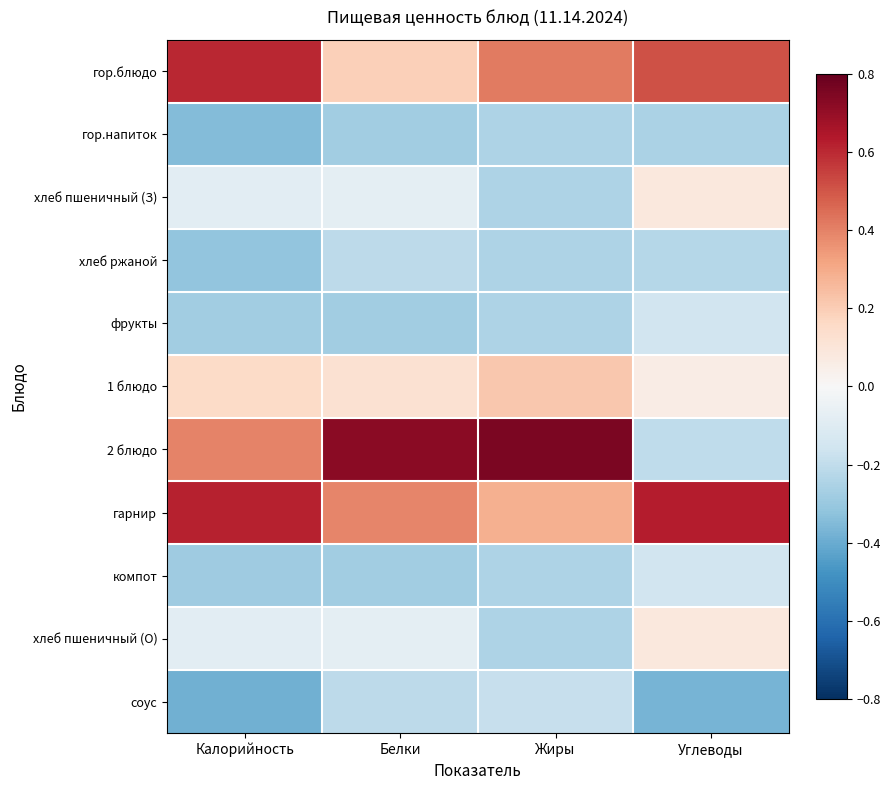

Between Белки and Углеводы, which is larger?

Углеводы